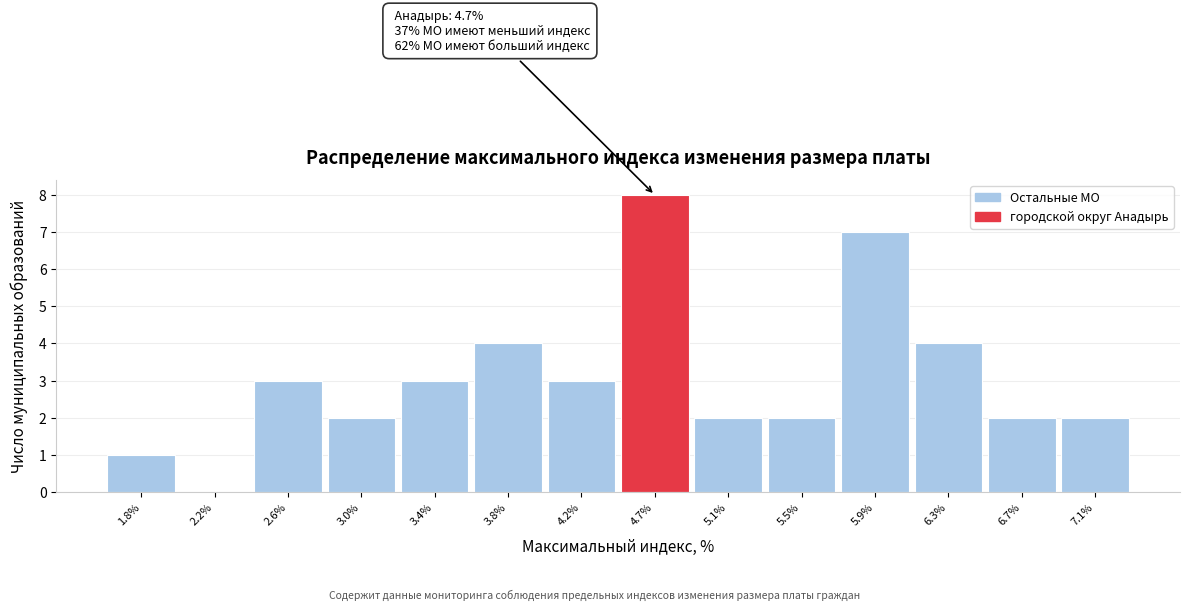

Which range on the x-axis has the tallest bar?

4.45 to 4.85